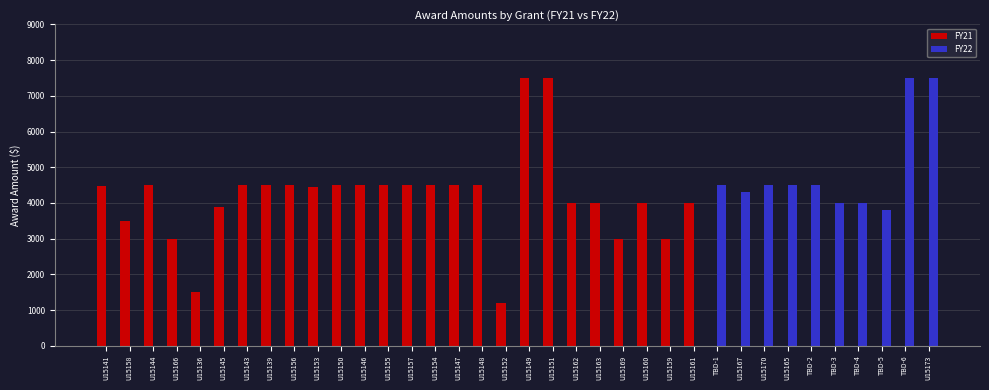

Between TBD-2 and TBD-6, which series saw the biggest shift?

FY22